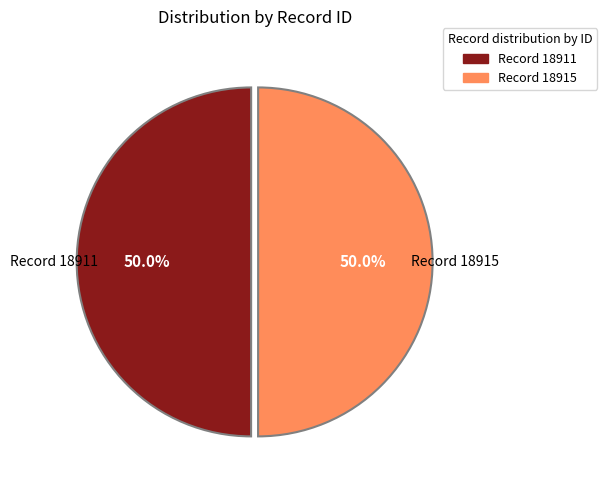

What is the ratio of the value at Record 18915 to the value at Record 18911?

1.0